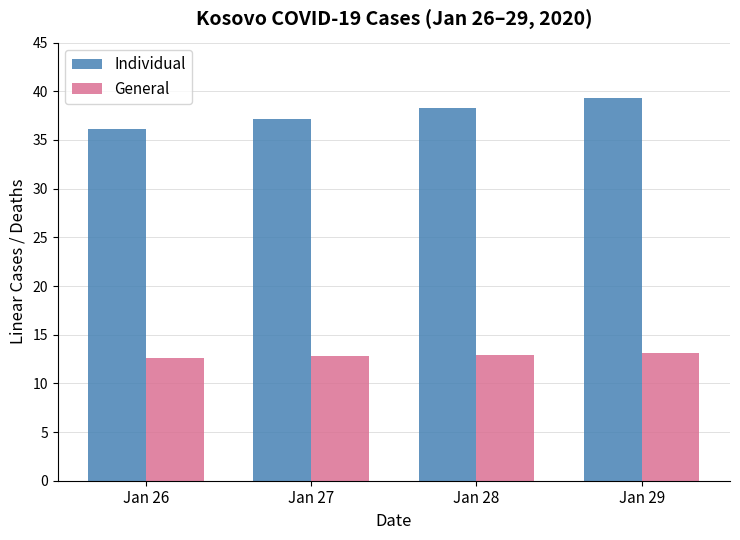

Where is Individual nearest to the value 37?

Jan 27